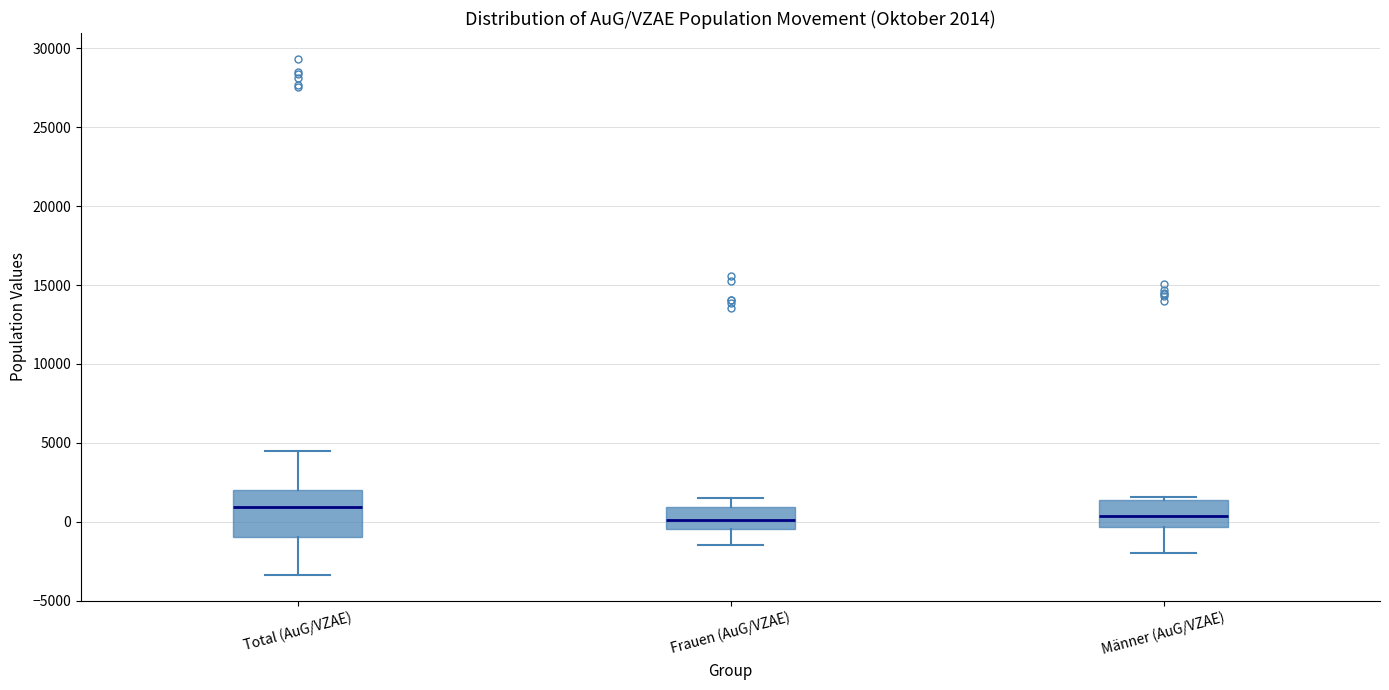

Which box's median line is the highest?

Total (AuG/VZAE)